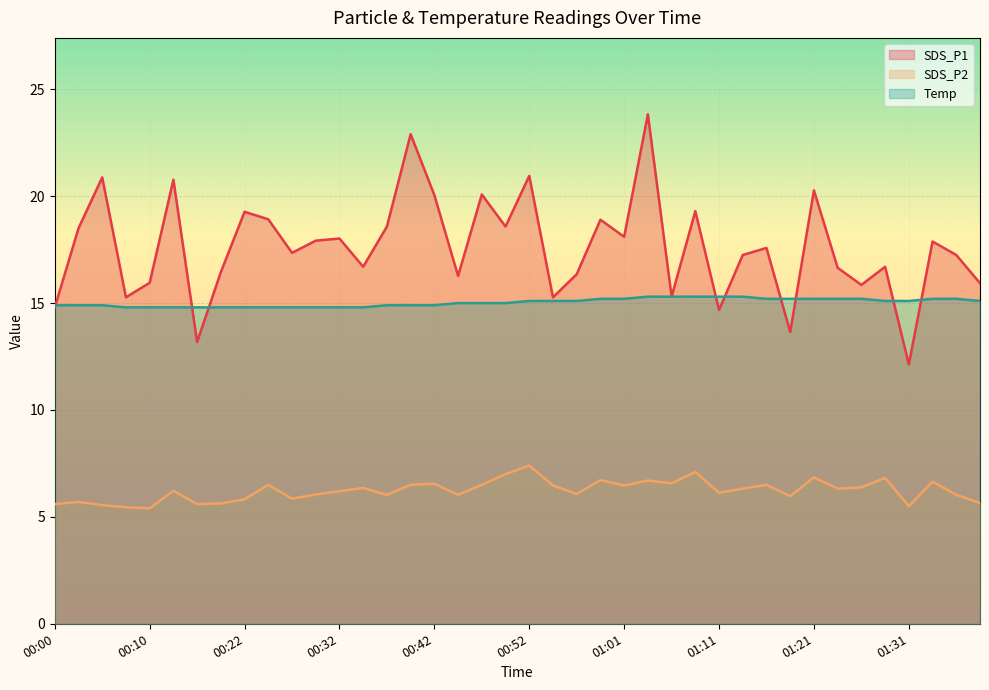

How many interior local valleys does the SDS_P2 series have?

12